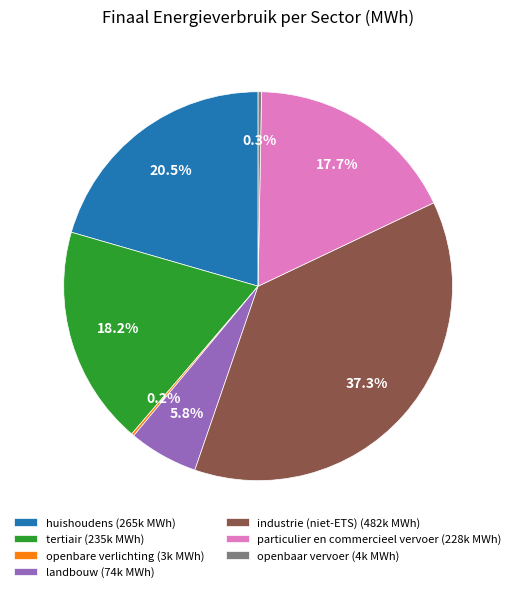

Is particulier en commercieel vervoer (228k MWh) the majority of the pie?

No